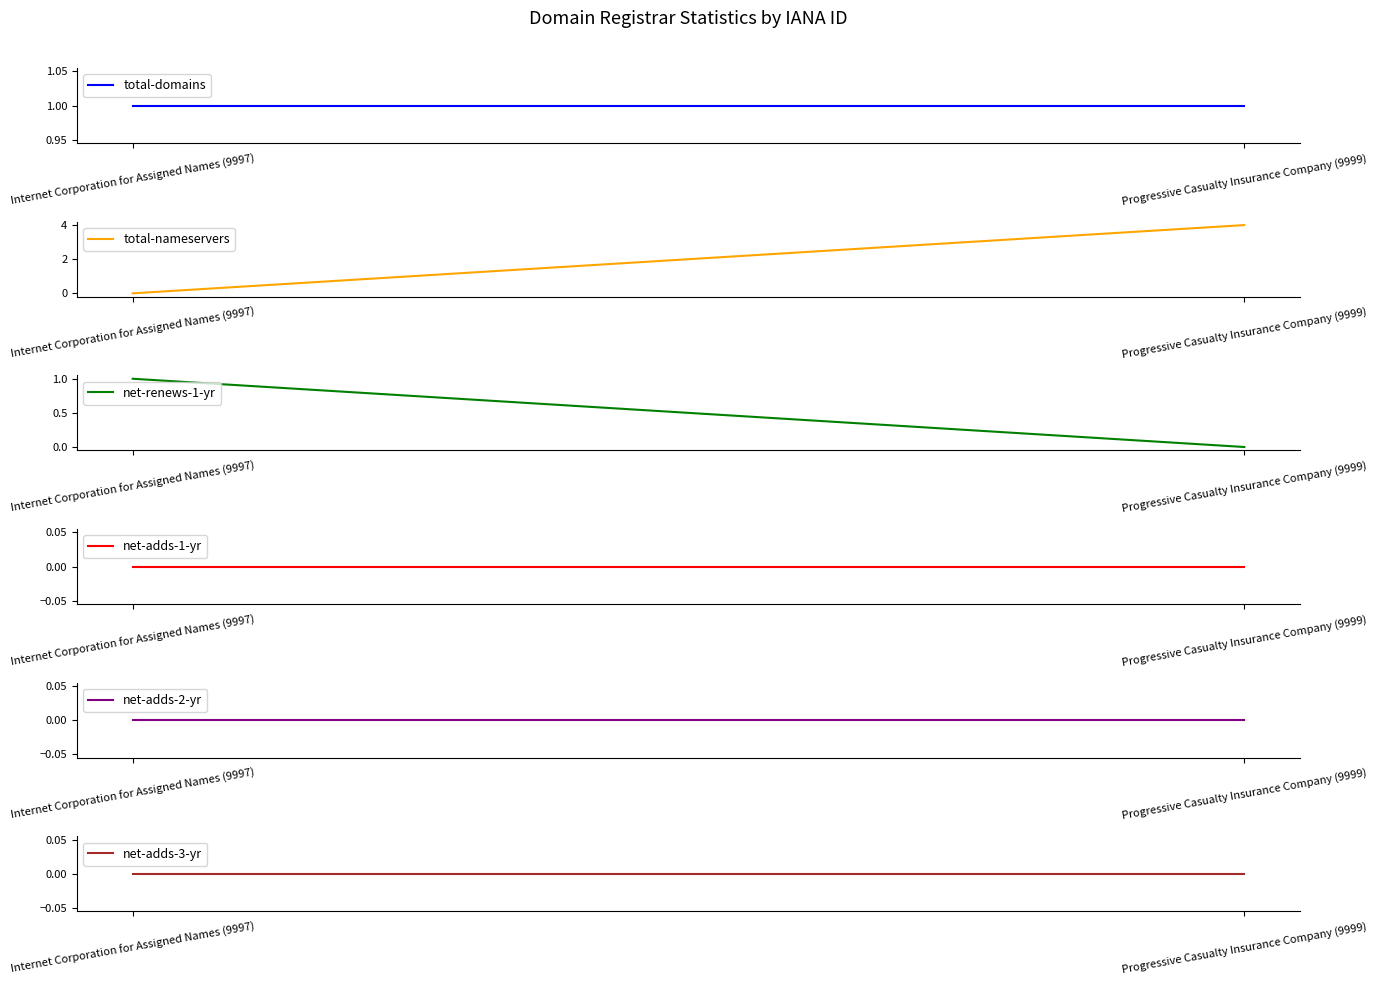

True or false: total-nameservers has a value of 4 at Progressive Casualty Insurance Company (9999).

True